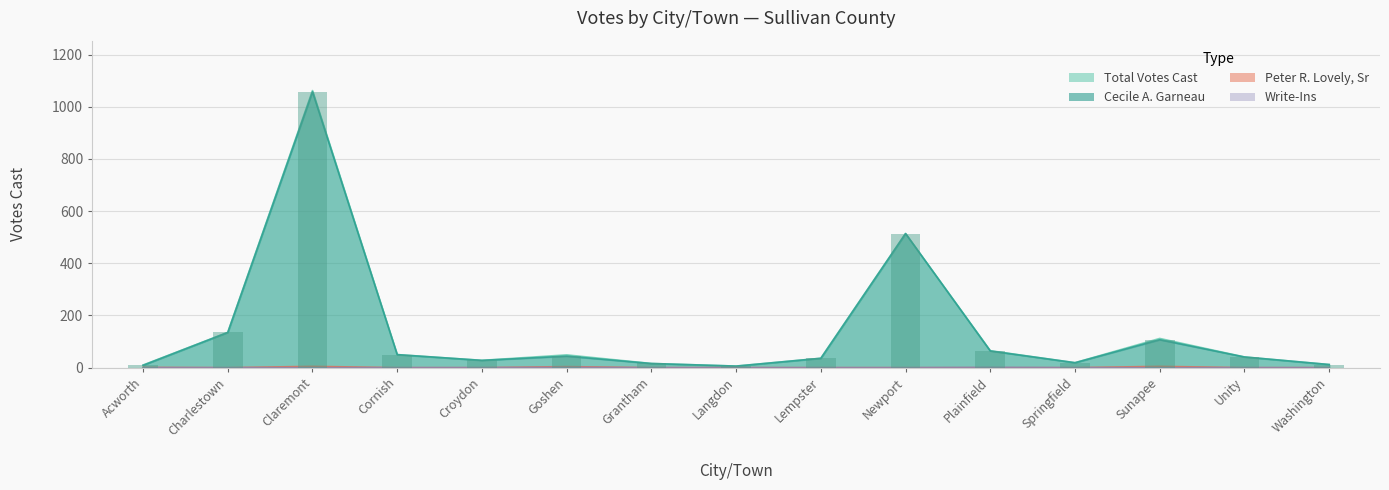

What position from the left is Springfield?

12